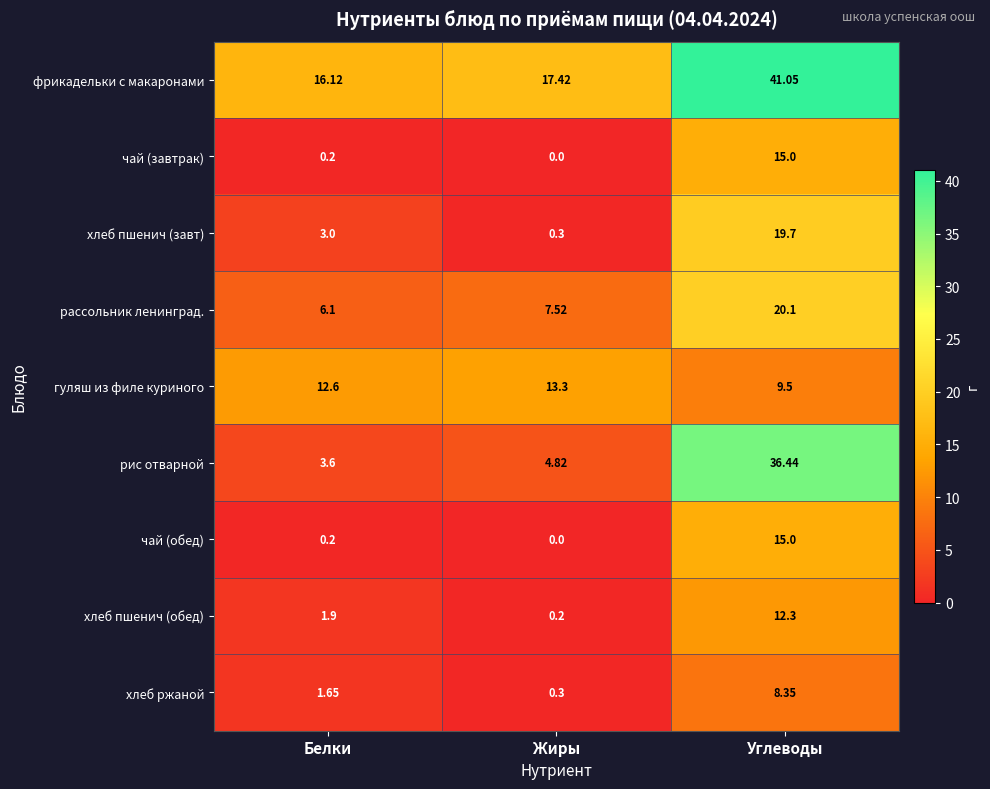

Which series has the widest spread of values?

рис отварной